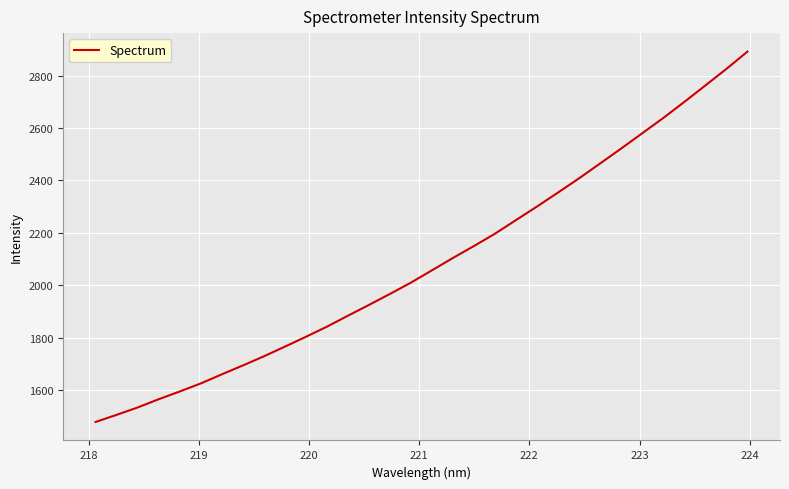

What is the difference between the maximum and second lowest values?

1384.6